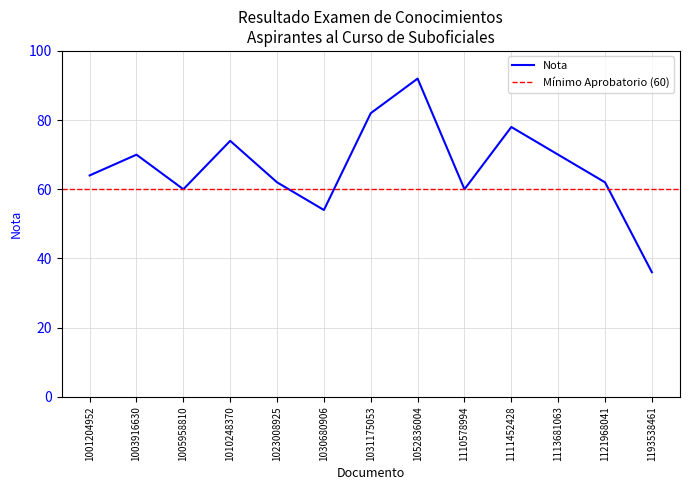

What value does the data have at 1193538461?

36